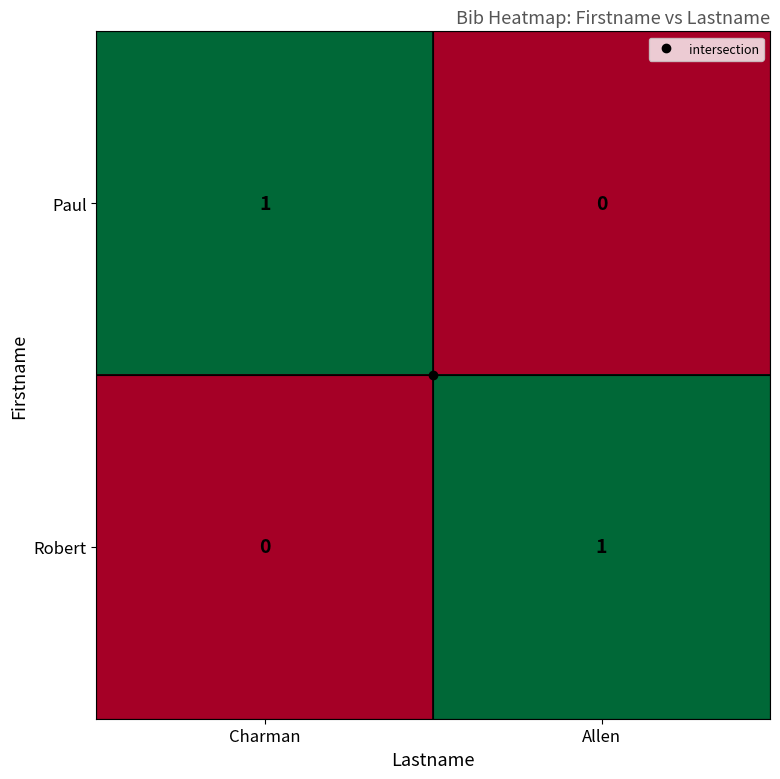

Count the number of data series in this chart.

2